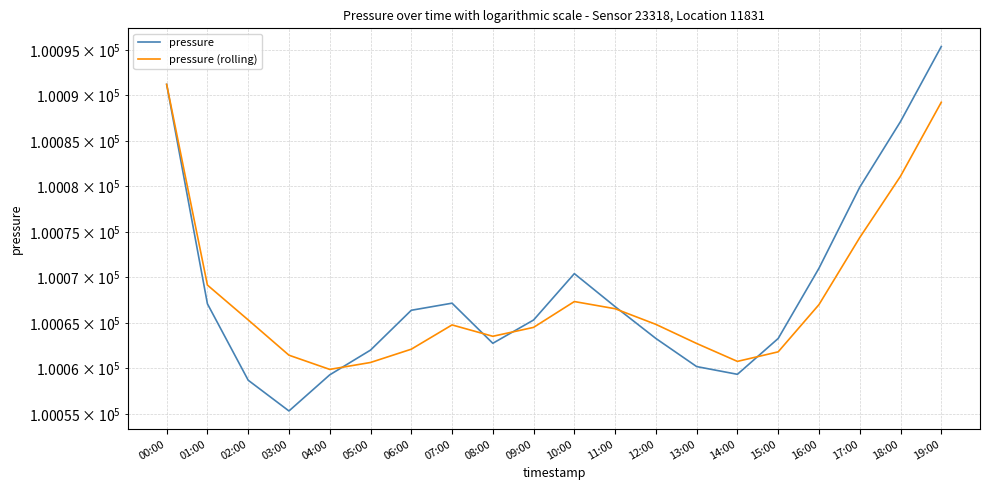

Rank the series at 08:00 from highest to lowest value.

pressure (rolling), pressure